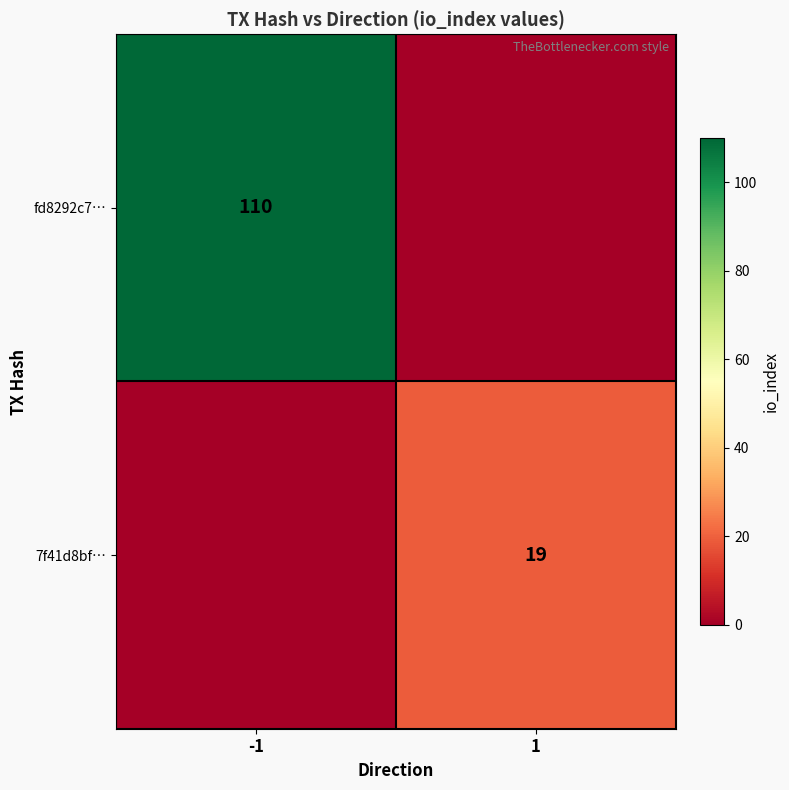

Is it true that fd8292c7… equals 110 at -1?

True